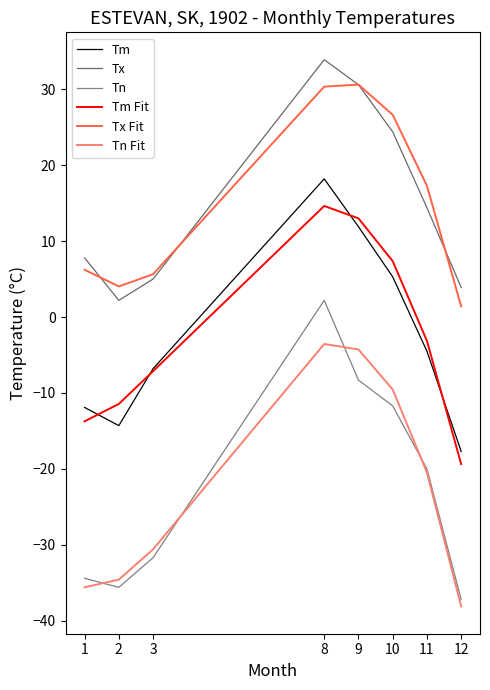

How many lines are shown in the chart?

6